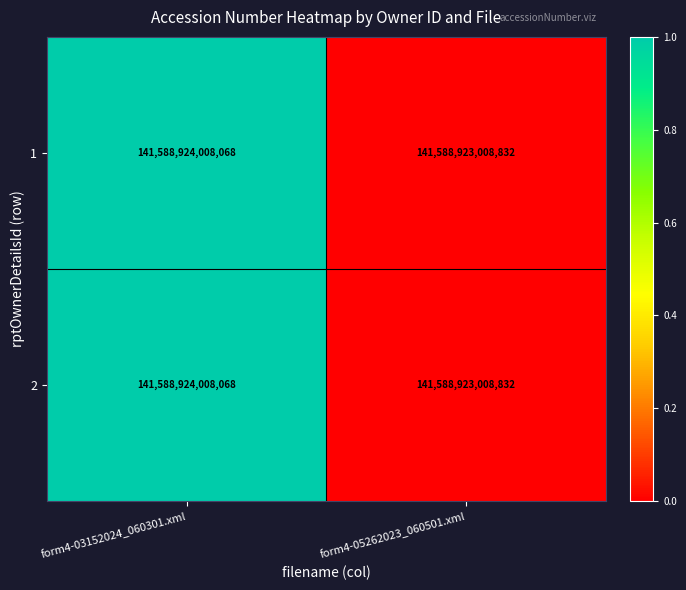

At which label does 2 reach its minimum?

form4-05262023_060501.xml